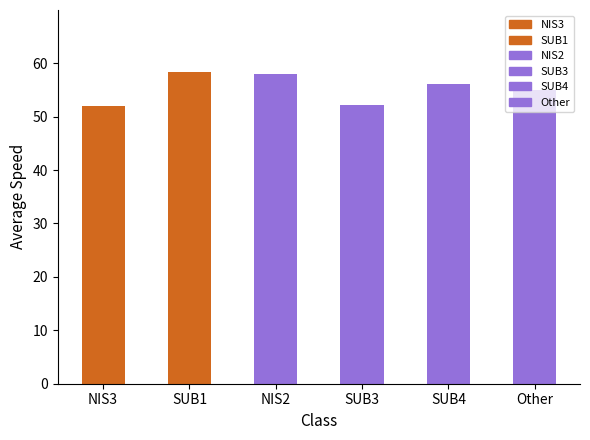

What is the maximum value shown in the chart?

58.3